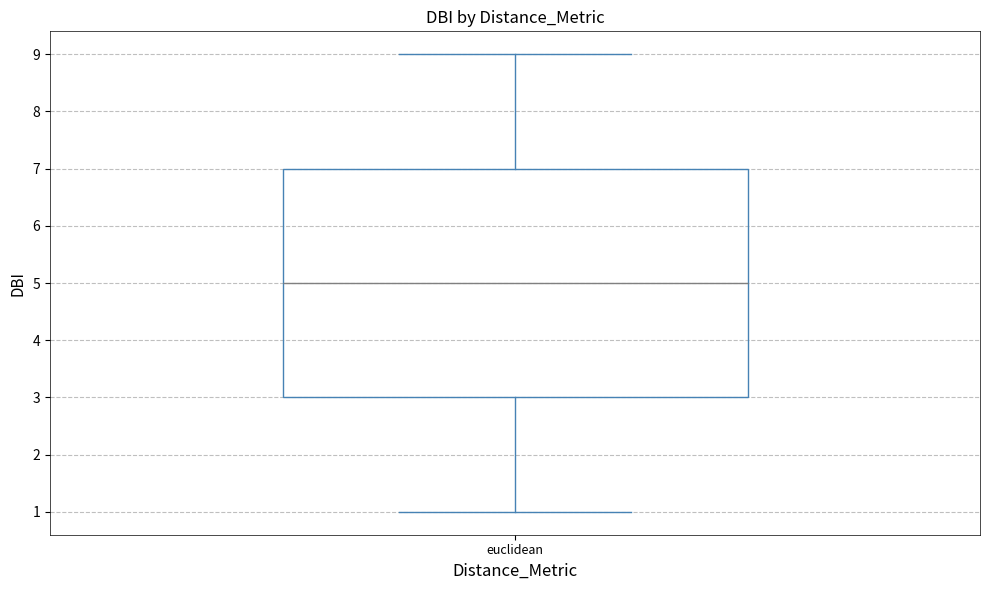

Read this box plot against the y-axis: the position of the median line, the range covered by the box, and the ends of both whiskers. The values are not printed on the chart, so give them approximately, as read against the axis.

median 5, box 3 to 7, whiskers 1 to 9